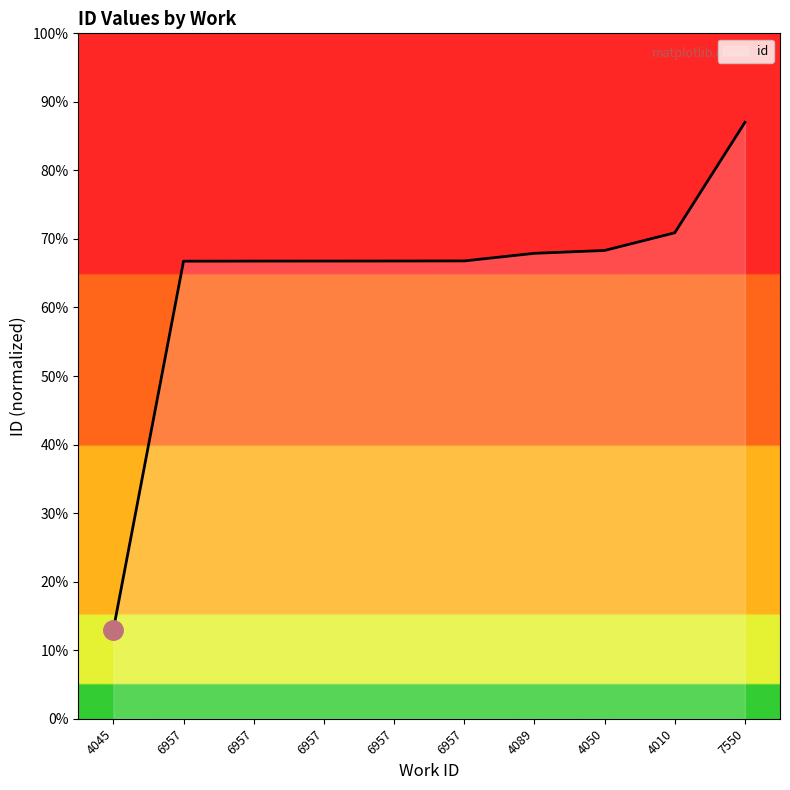

Where is the data nearest to the value 16175?

6957